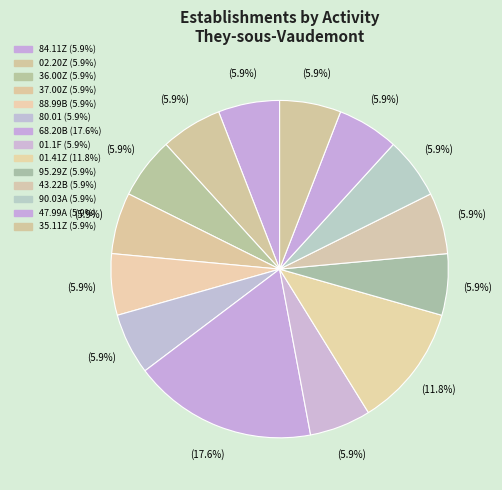

Which slice is the largest?

68.20B